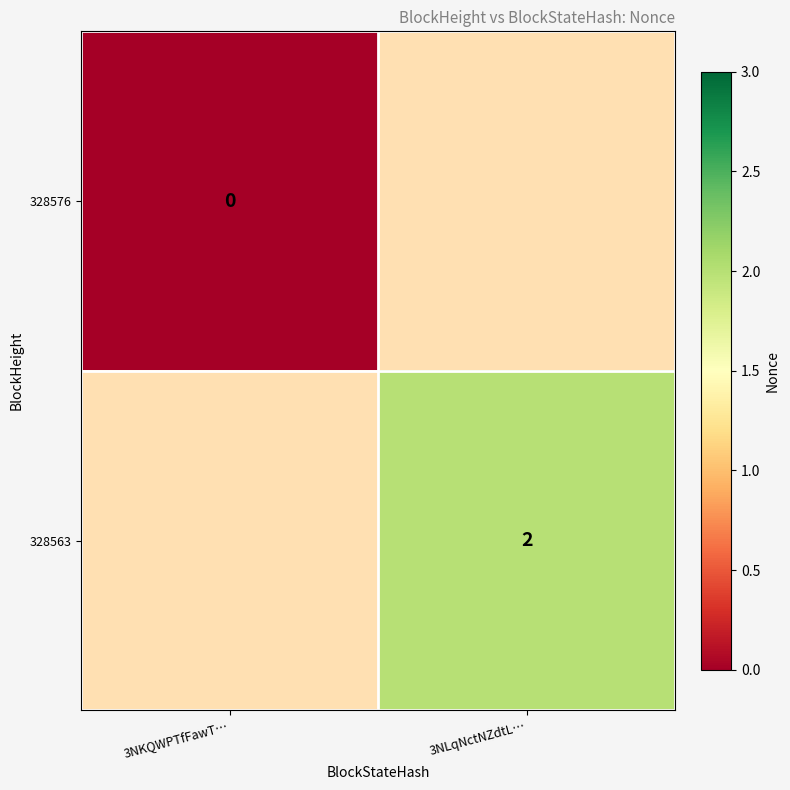

What is the approximate value of 328563 at 3NLqNctNZdtL…?

2.0